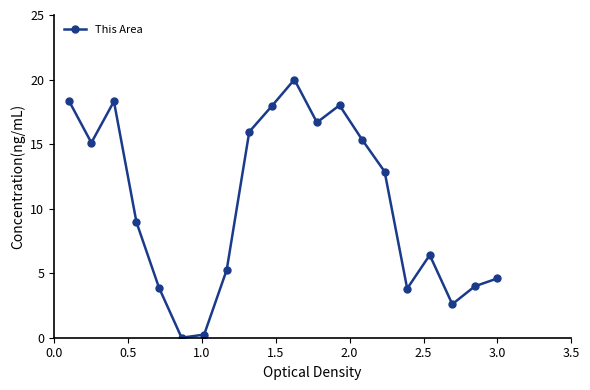

What is the greatest value displayed?

20.0